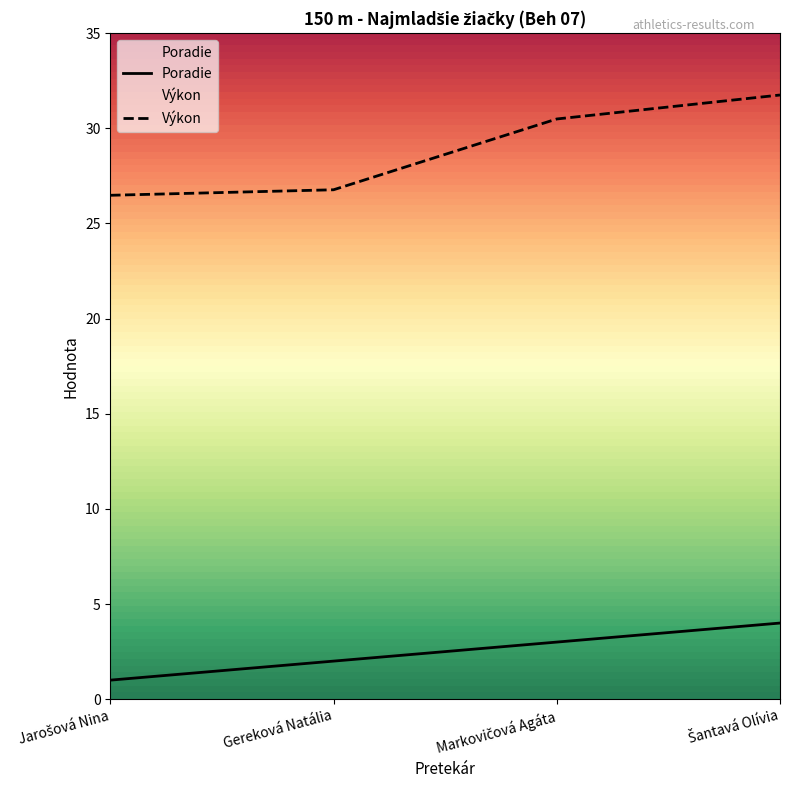

What position from the right is Šantavá Olívia?

1